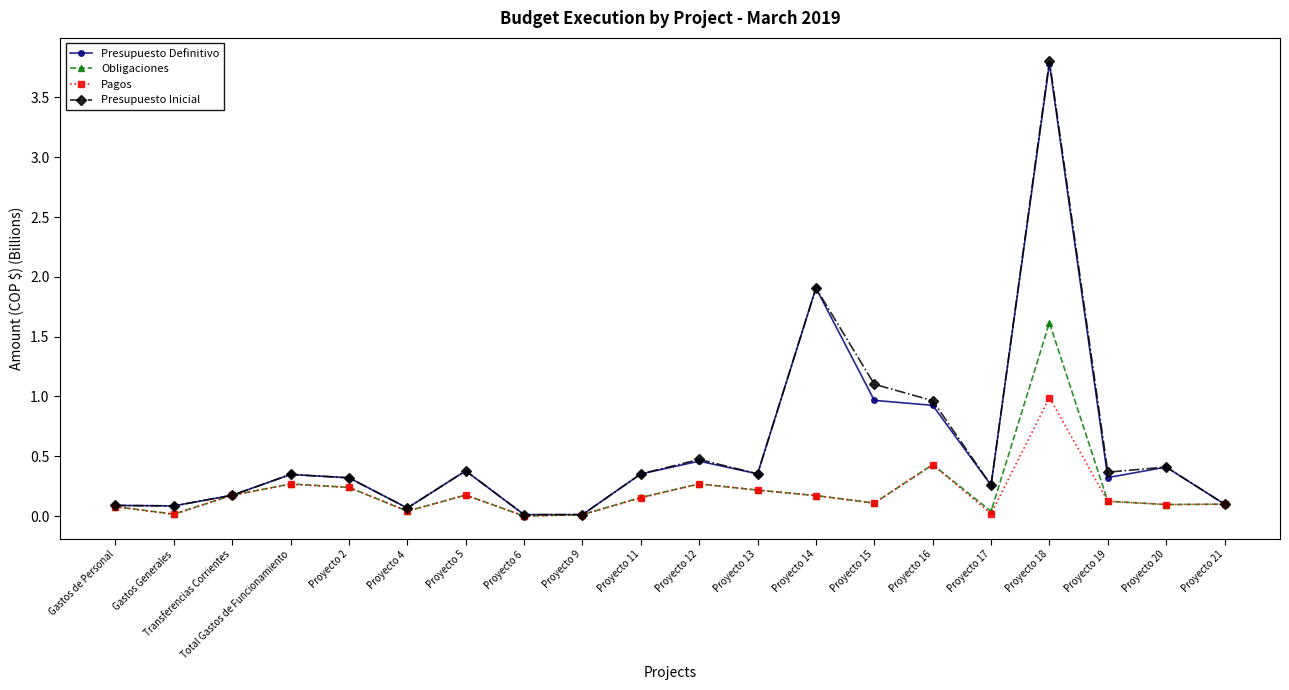

What is the total value across all series at Proyecto 5?

1.1